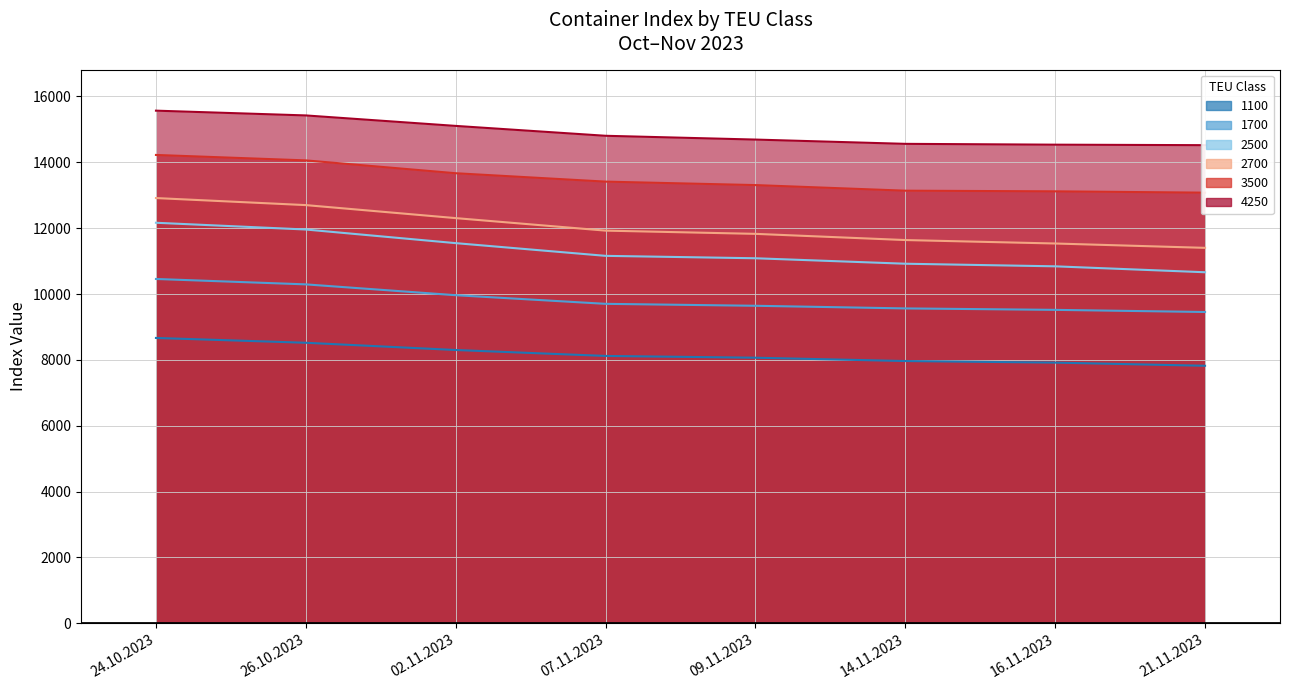

True or false: 4250 and 2500 cross at least once.

False